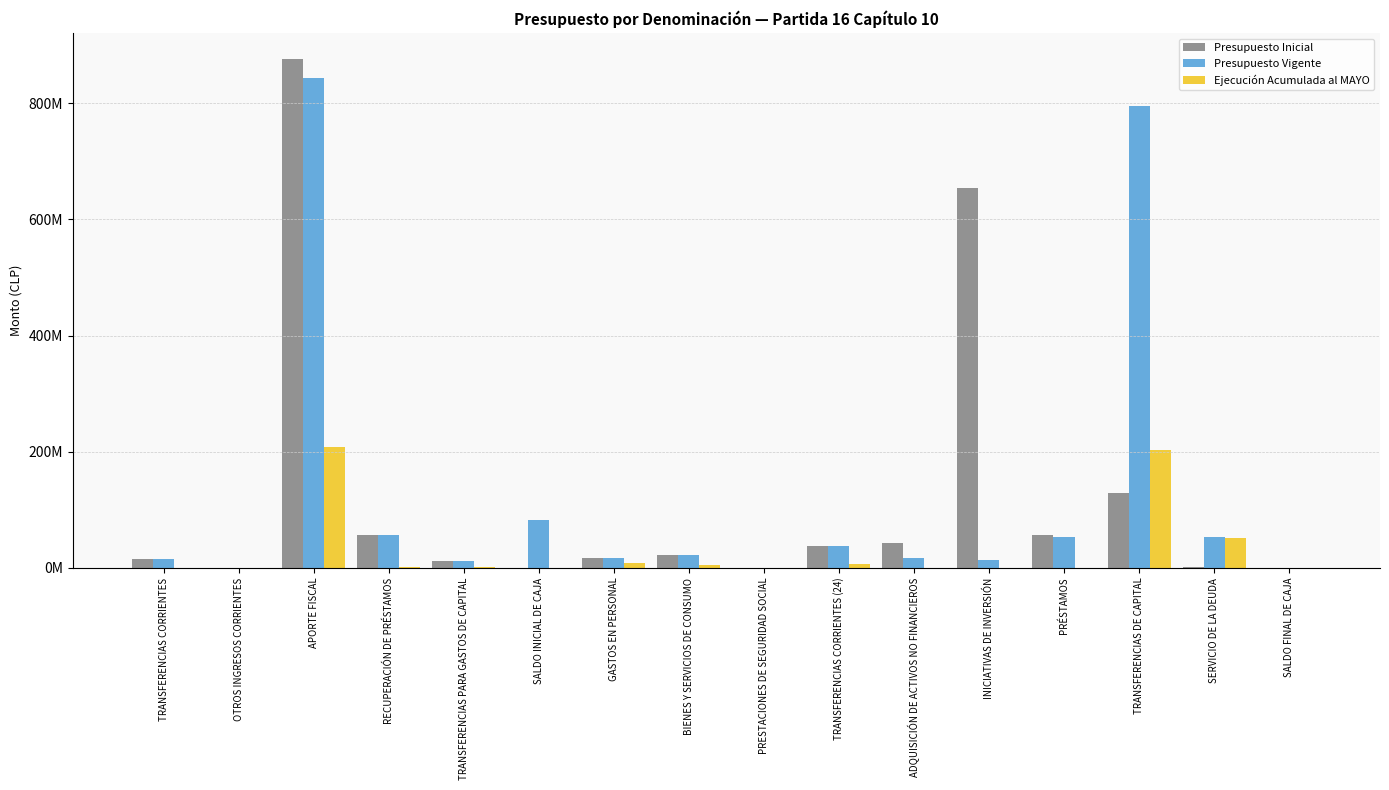

Are the bars grouped side by side (vs. stacked)?

Yes